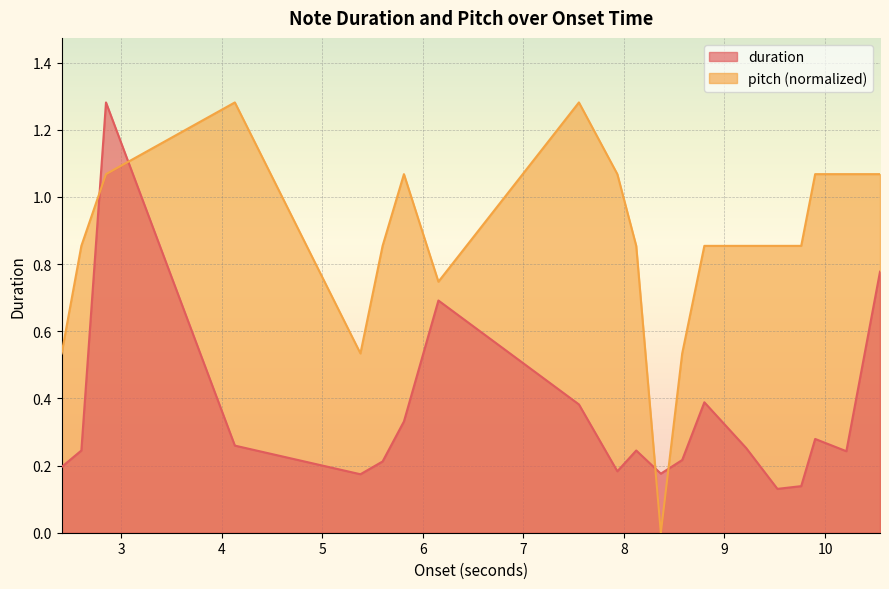

Rank the series by their average value, from lowest to highest.

duration, pitch (normalized)